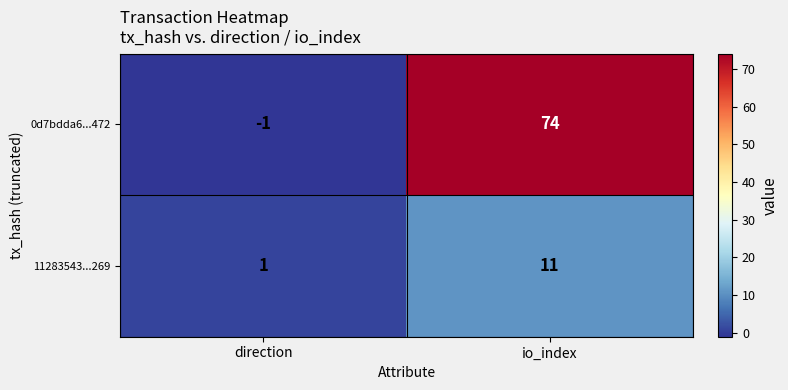

Reading left to right, extract all data points from this chart.

0d7bdda6...472: -1	74
11283543...269: 1	11